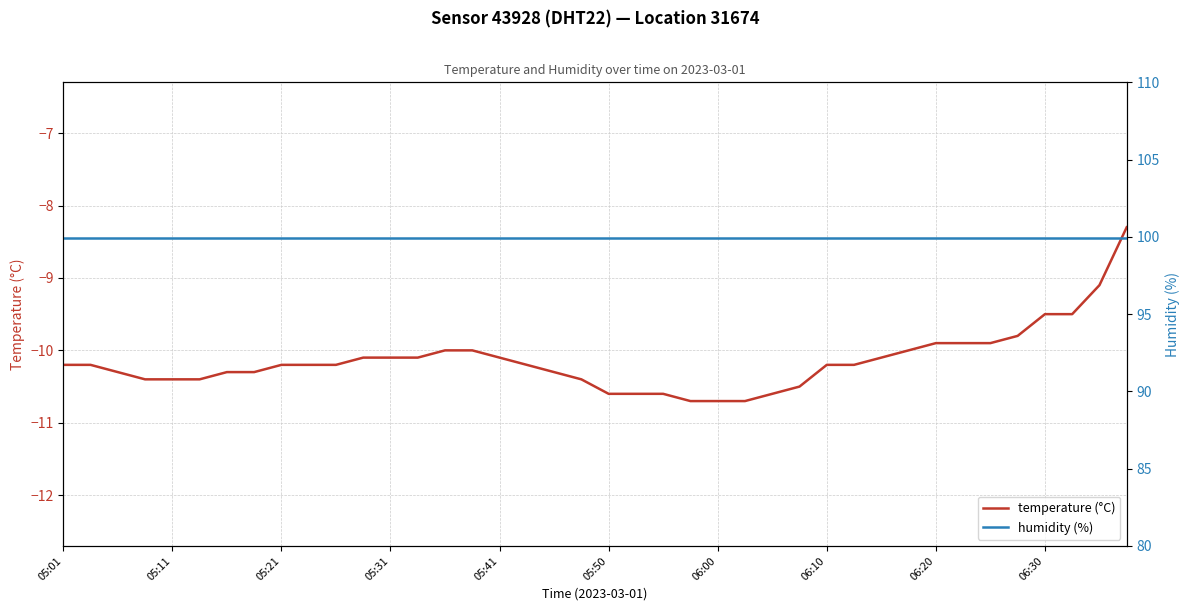

What is the highest value of the humidity (%) series?

99.9